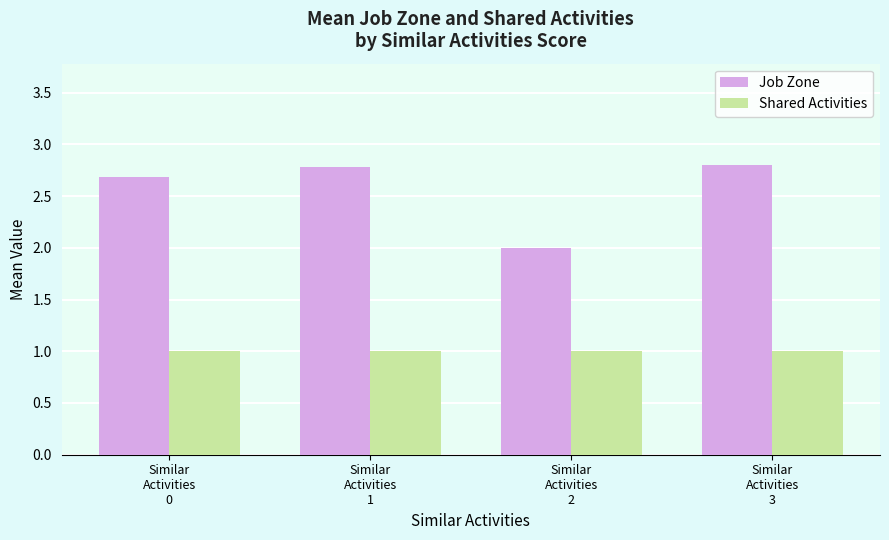

What position from the right is Similar
Activities
0?

4